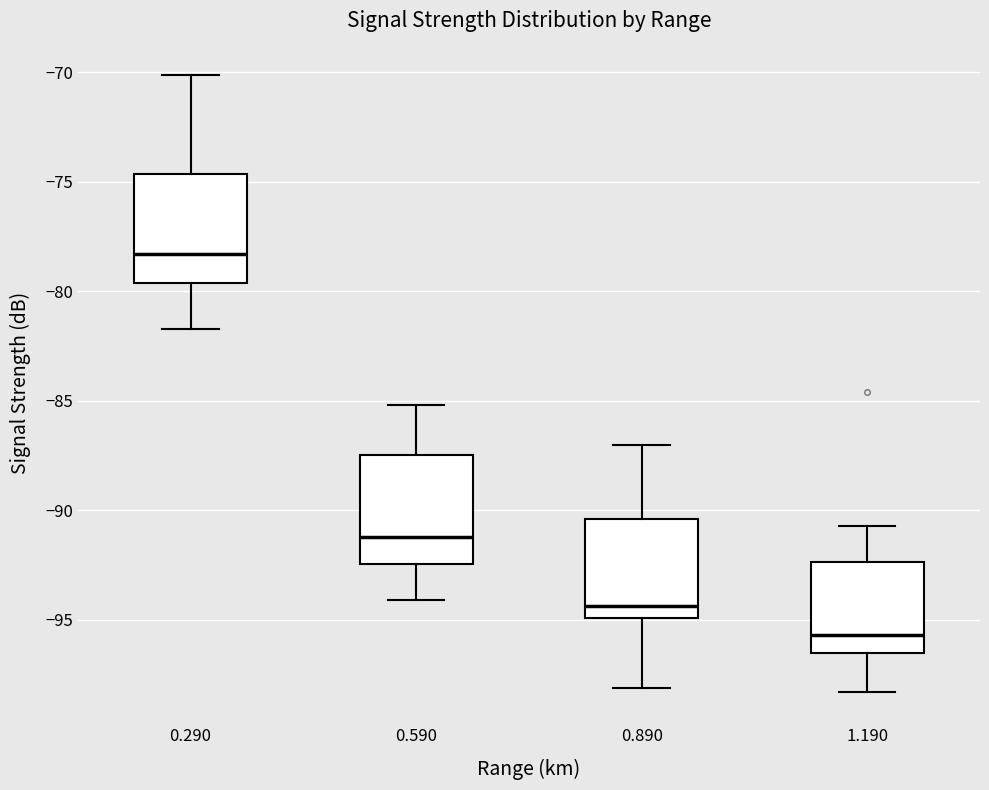

Which box has the highest median line?

0.290